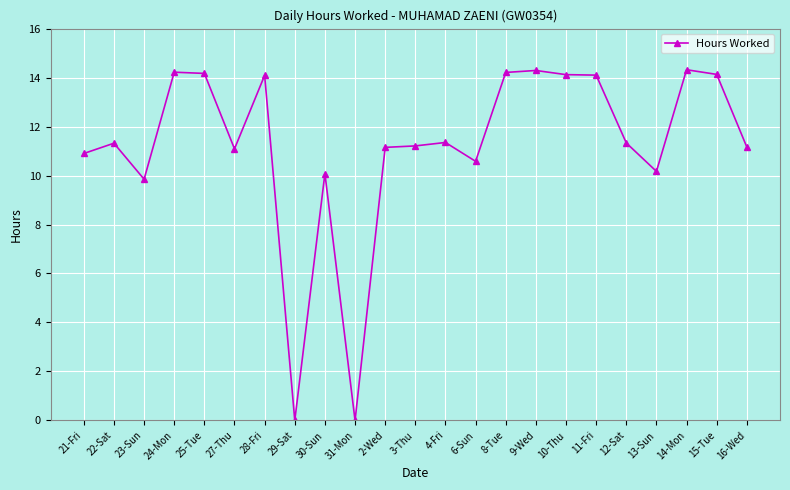

True or false: the data shows 6.2 at 14-Mon.

False